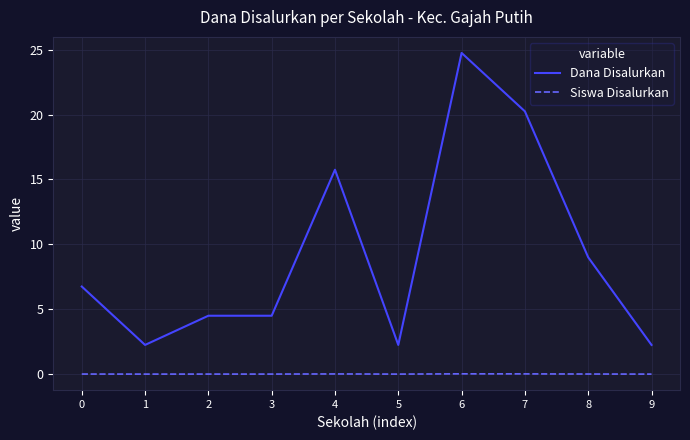

Is the value of Dana Disalurkan at 9 greater than the value of Siswa Disalurkan at 7?

Yes